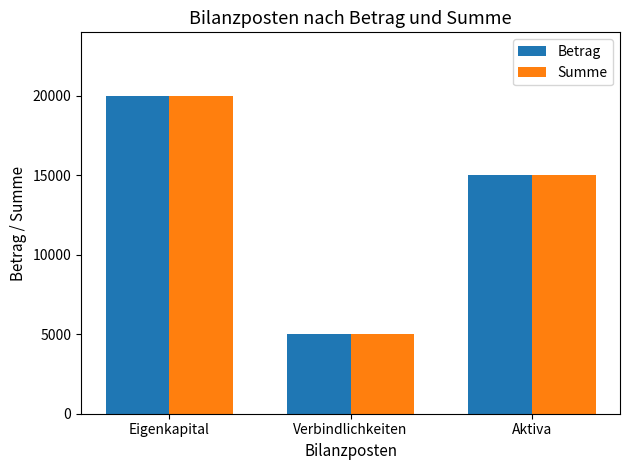

What position from the left is Verbindlichkeiten?

2